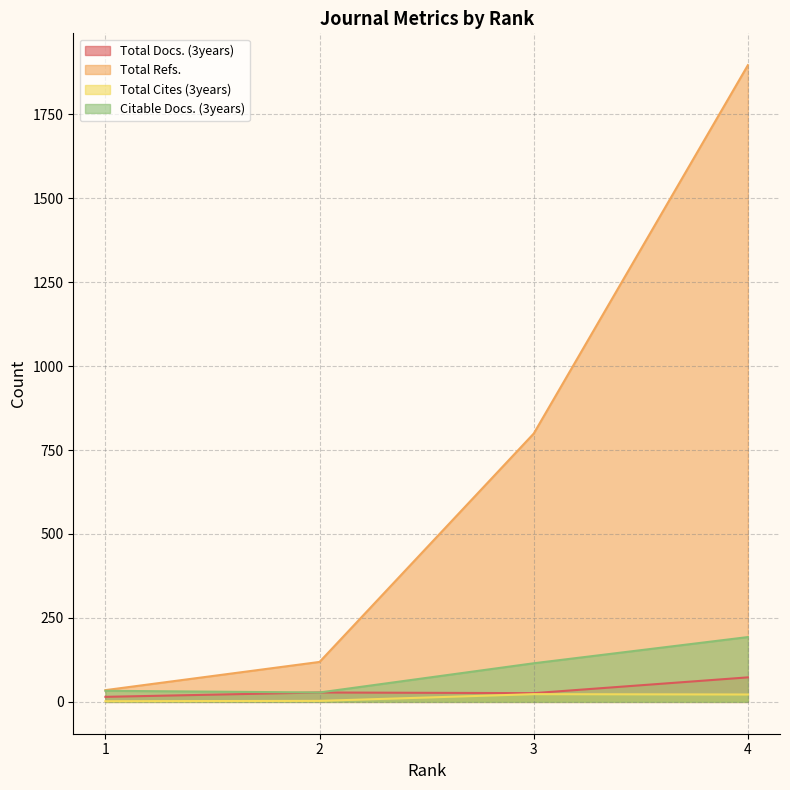

What is the difference between the maximum and second lowest values in the Total Cites (3years) series?

20